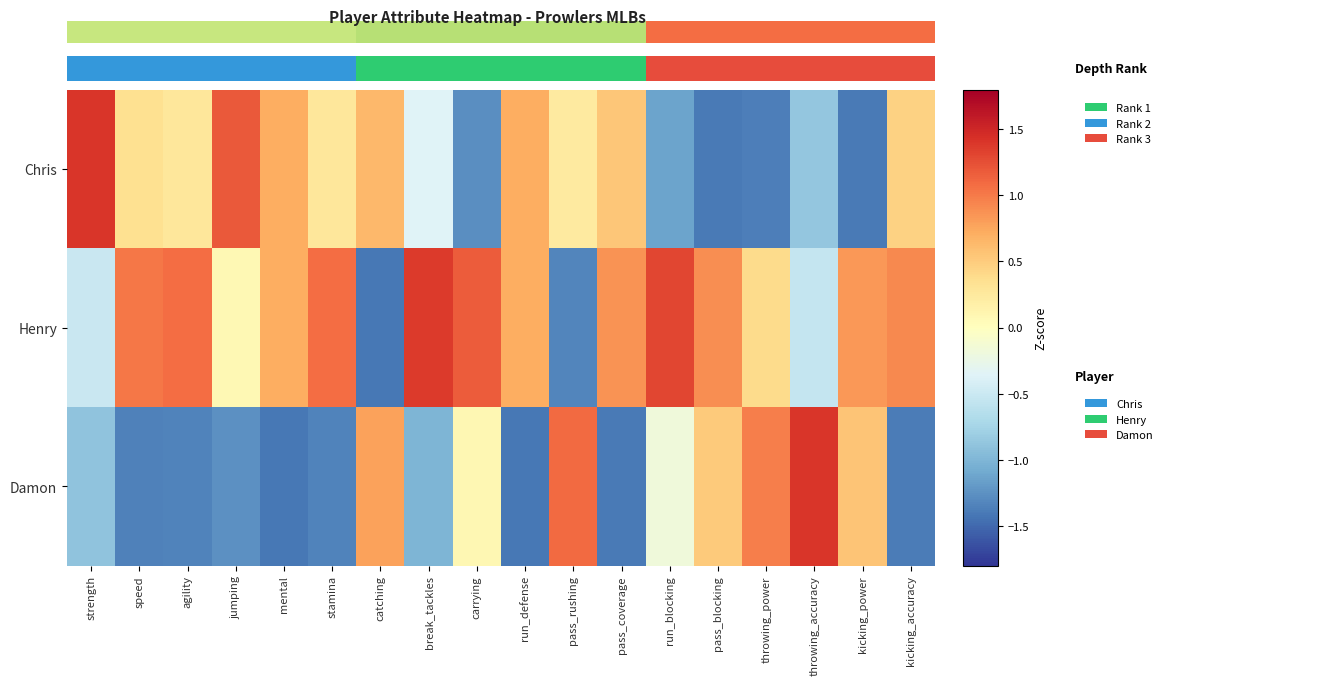

How many distinct data groups are displayed?

3